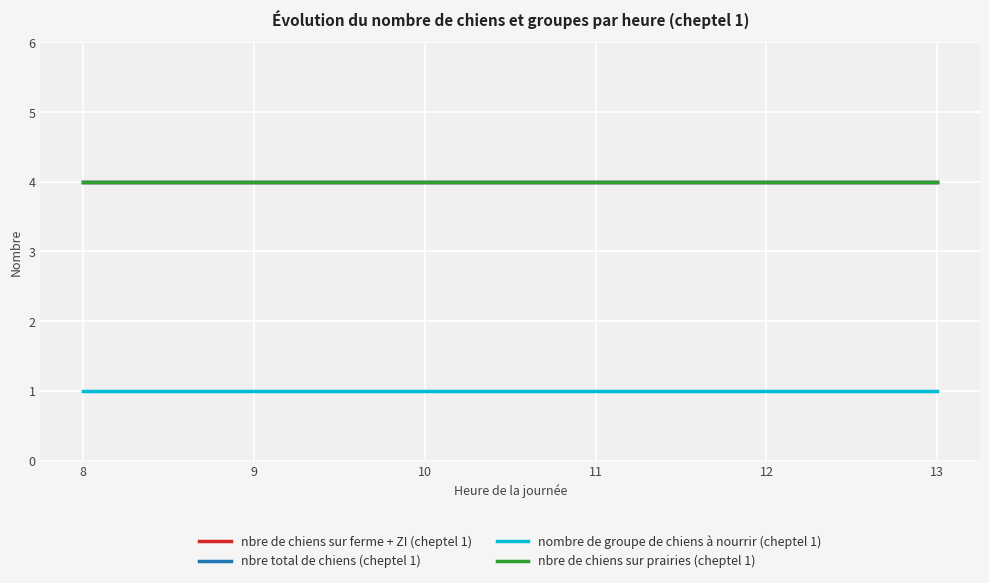

True or false: nbre de chiens sur prairies (cheptel 1) and nbre de chiens sur ferme + ZI (cheptel 1) intersect in this chart.

False